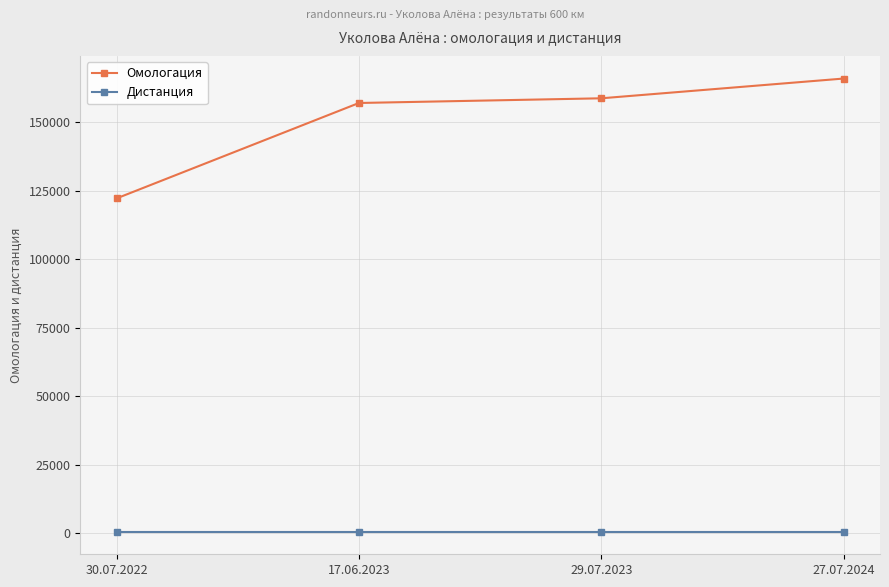

The Омологация series shows 274553 at 29.07.2023. True or false?

False